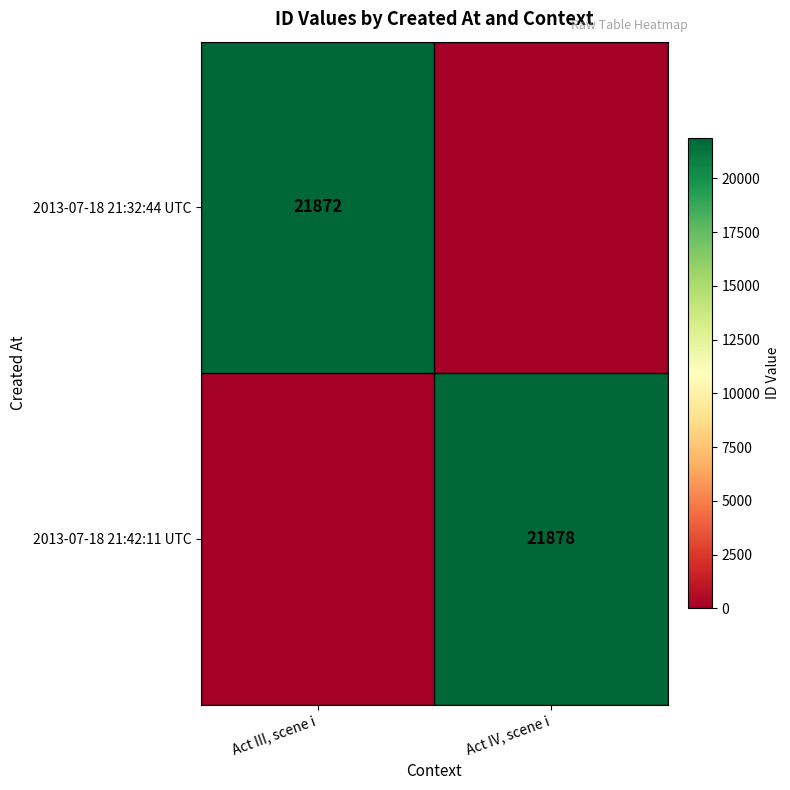

The value of 2013-07-18 21:42:11 UTC at Act IV, scene i is 12329. True or false?

False